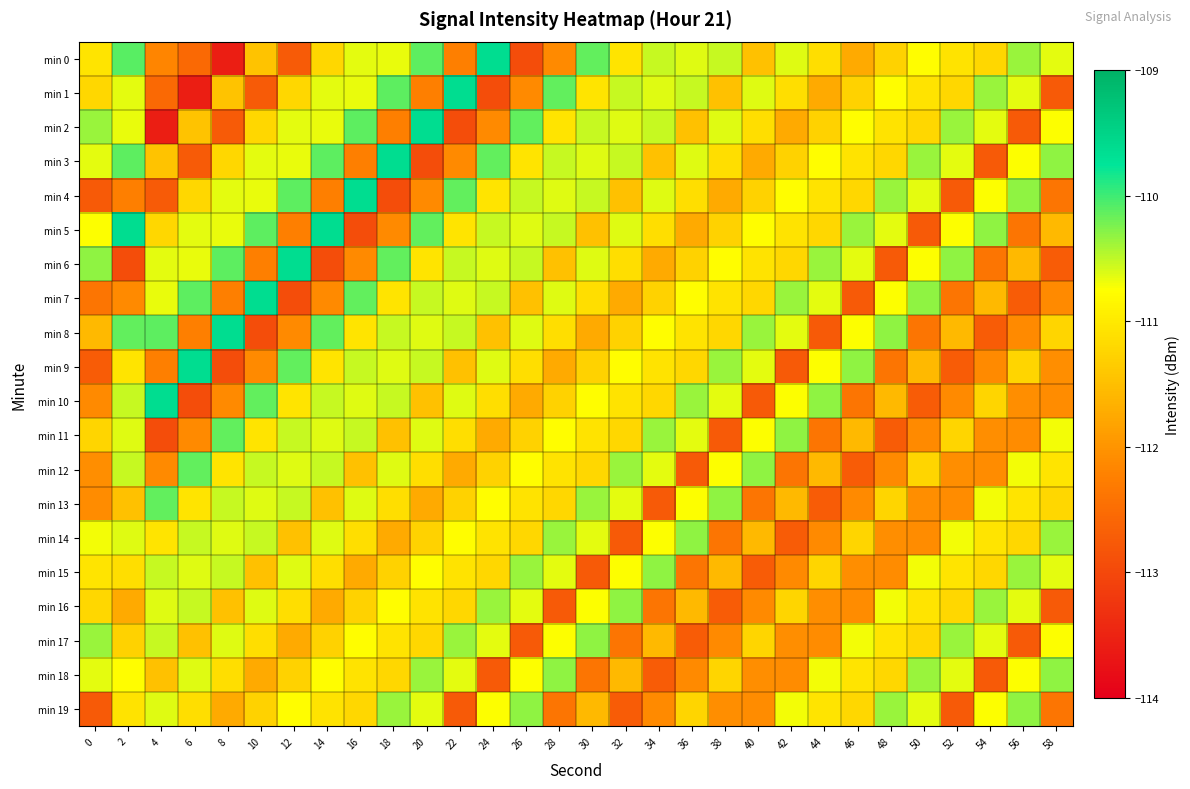

Which label corresponds to the largest value in the chart?

24